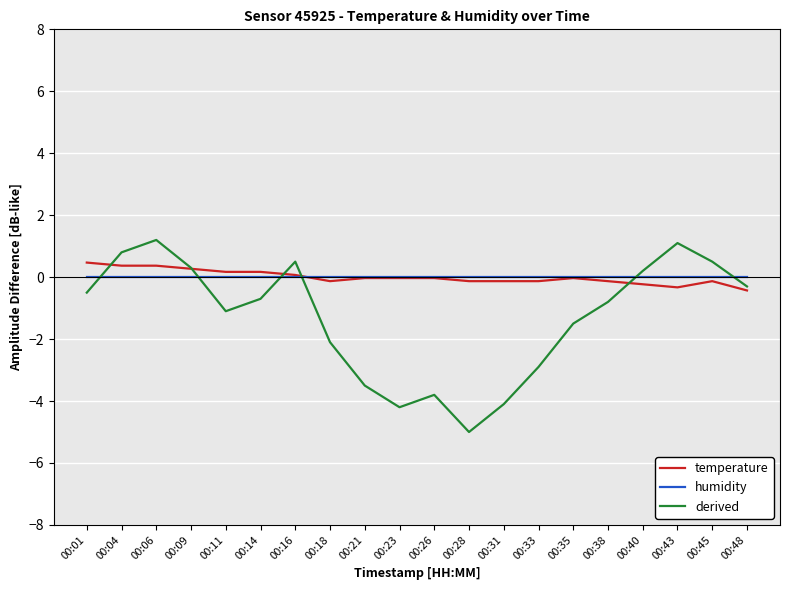

What is the total value across all series at 00:04?

1.2